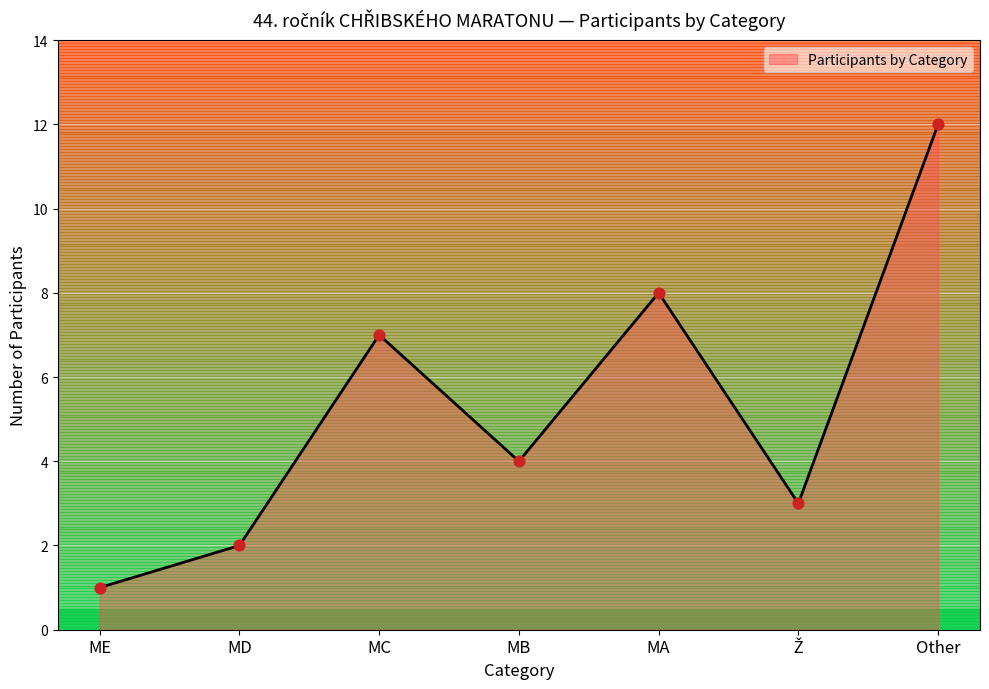

What is the change in value from MB to MA?

+4